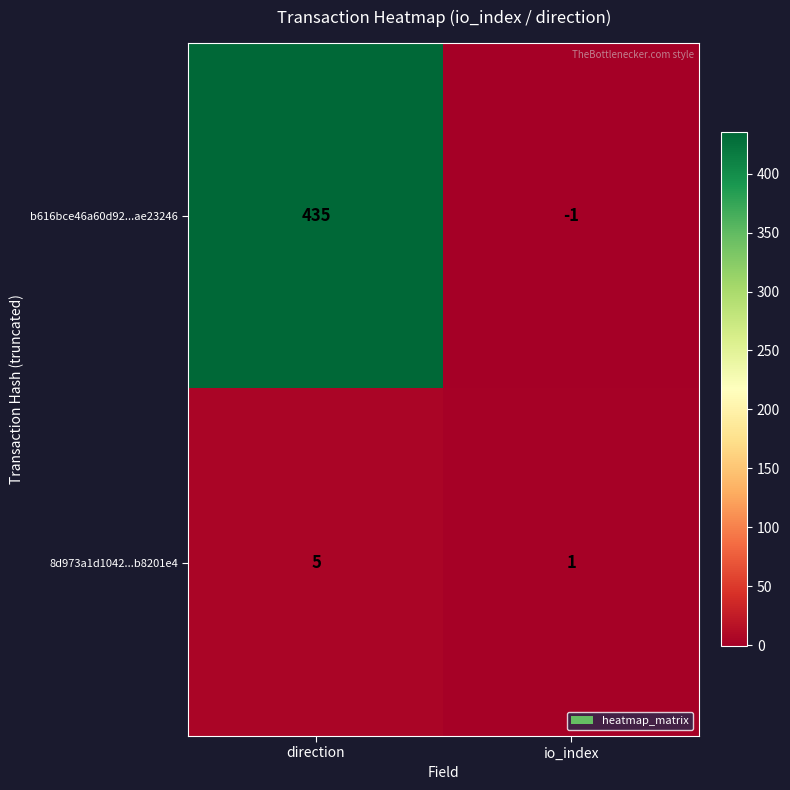

What is the approximate value of 8d973a1d1042...b8201e4 at direction?

5